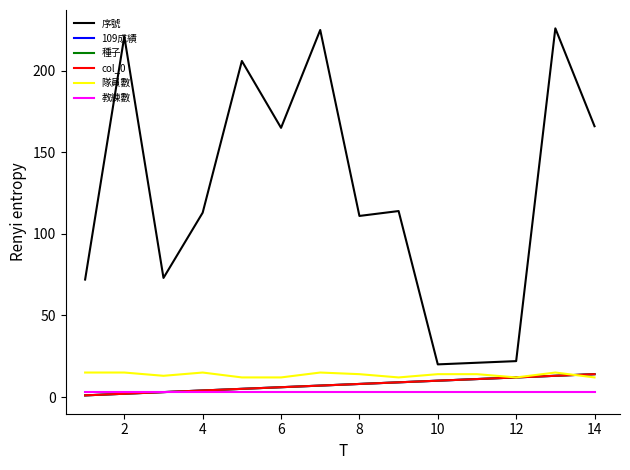

Is this an area chart (filled region under the line)?

No